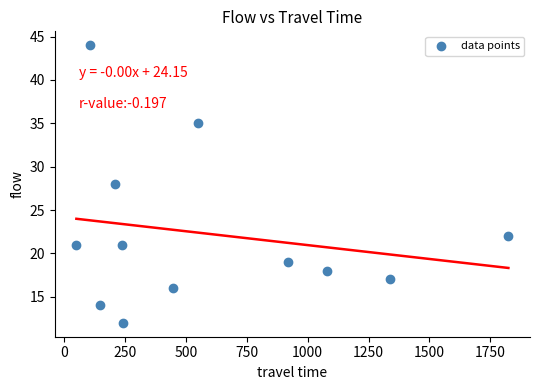

What is the average Y value?

22